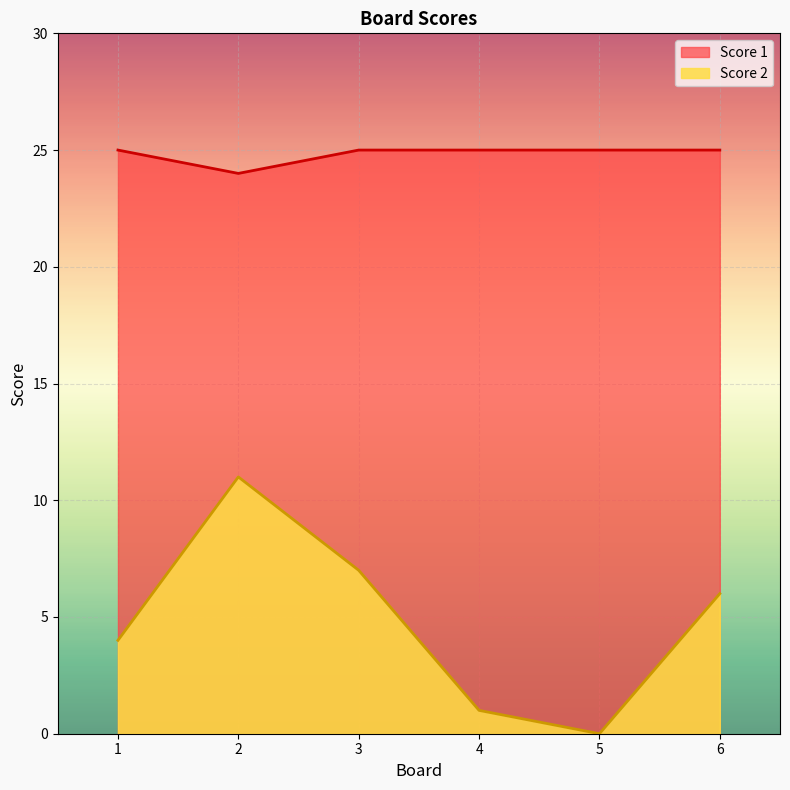

How many lines are shown in the chart?

2